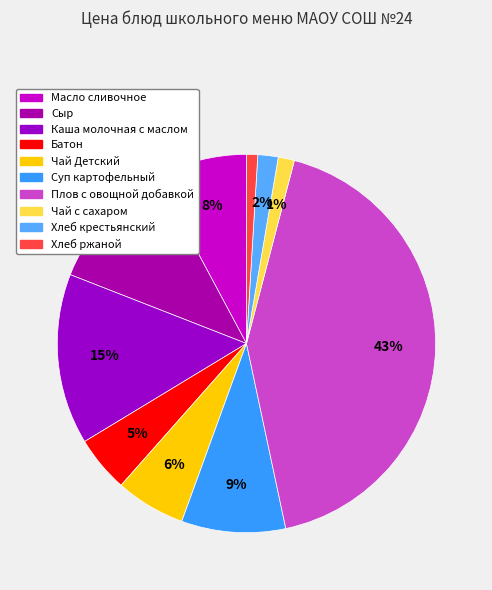

What percentage do Каша молочная с маслом and Чай с сахаром together represent?

16.0%